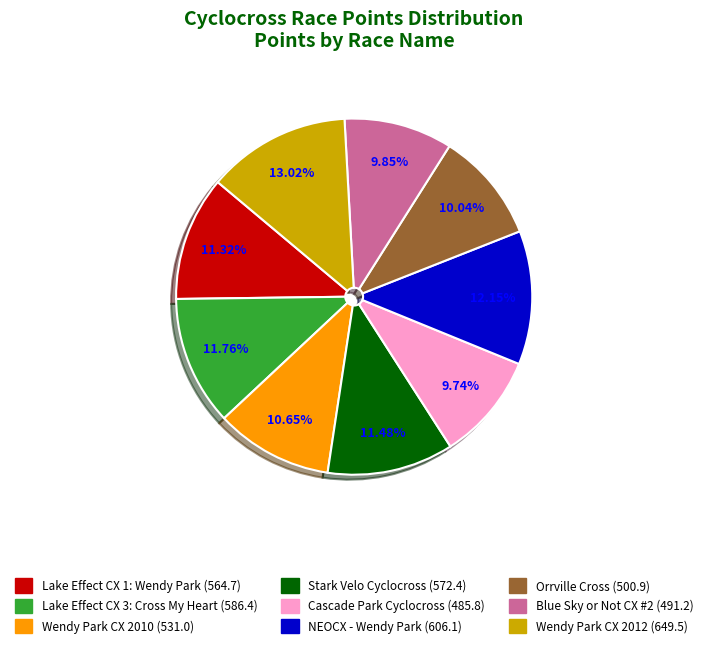

Is the sum of Lake Effect CX 3: Cross My Heart and Lake Effect CX 1: Wendy Park greater than half?

No